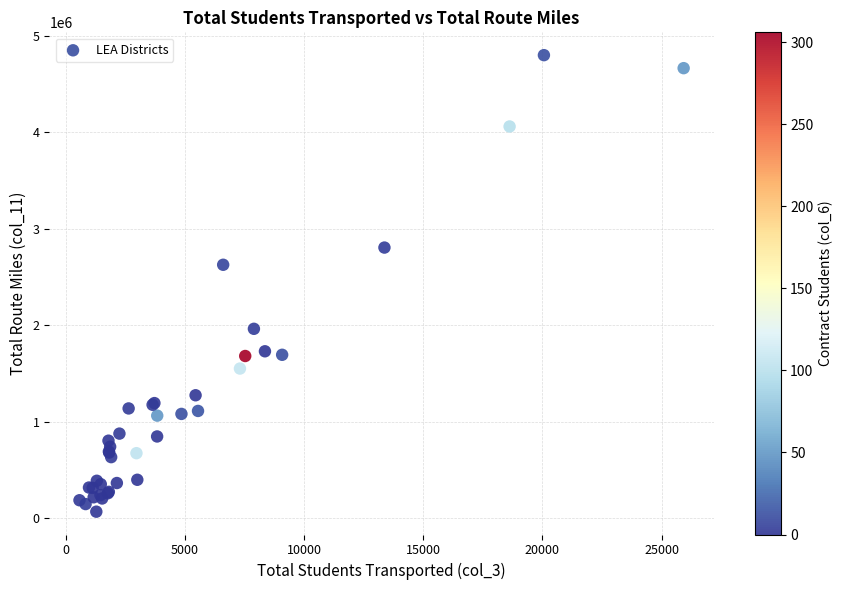

What Y value in the scatter plot is closest to 2432886?

2626005